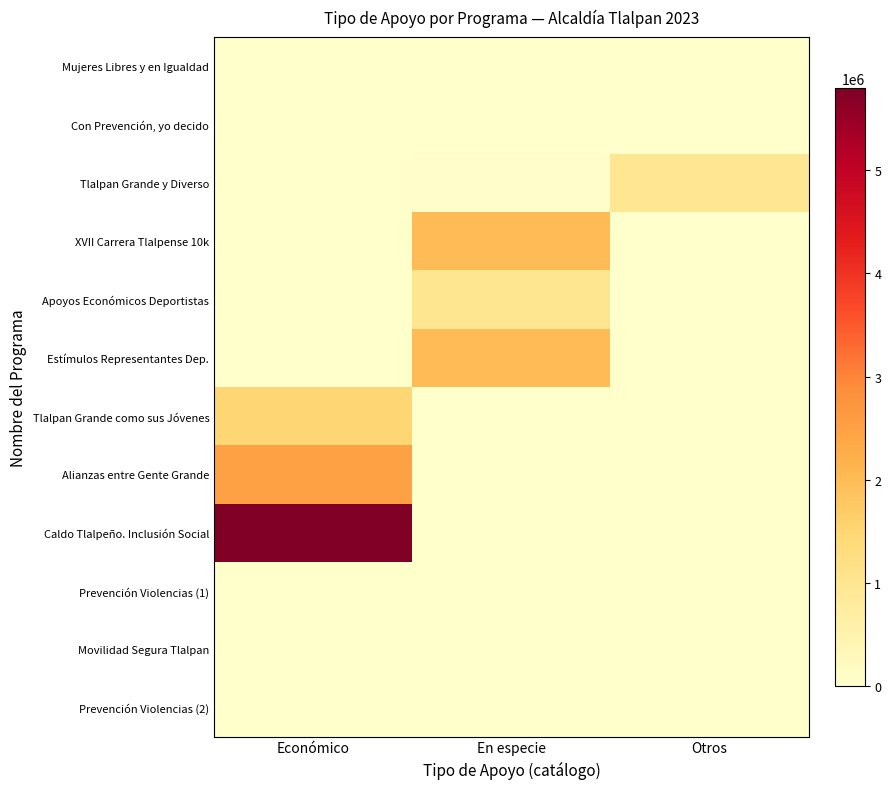

Which has a higher value, En especie or Económico?

Económico